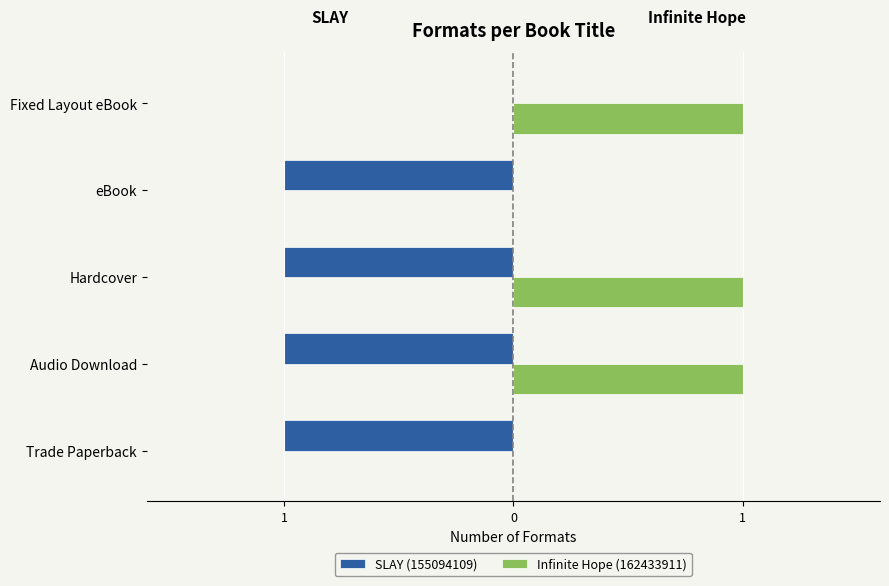

What is the smallest value displayed?

-1